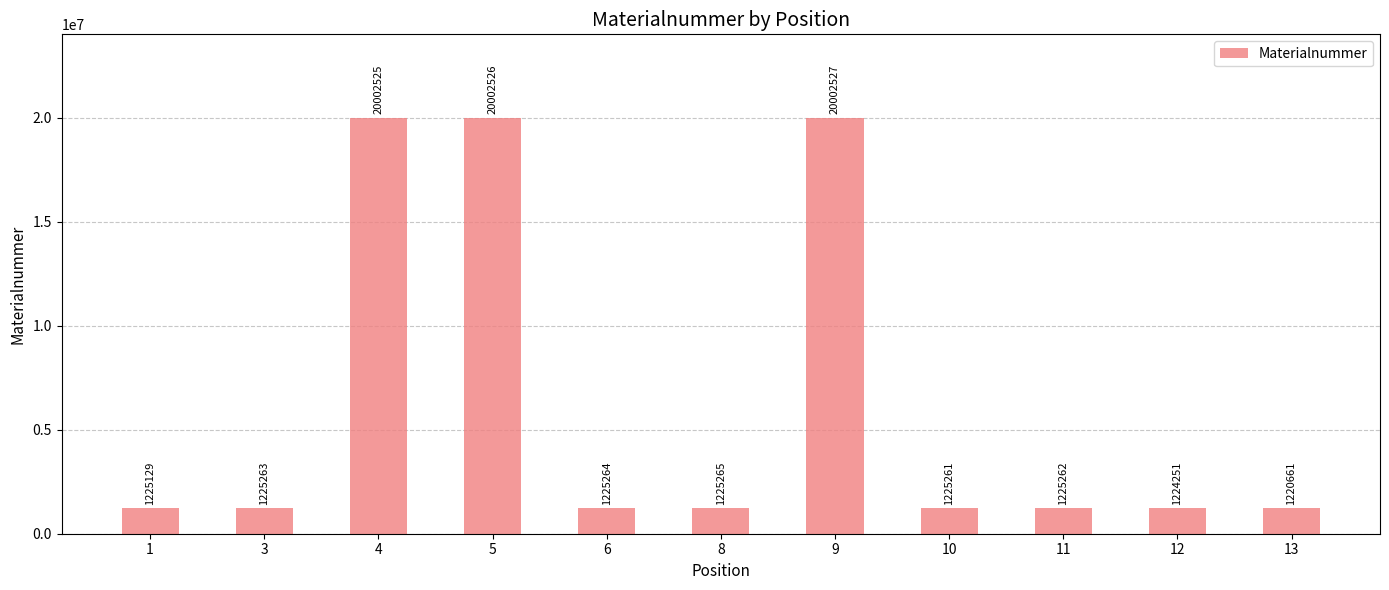

Approximately how many times larger is the value at 8 compared to 12?

1.0